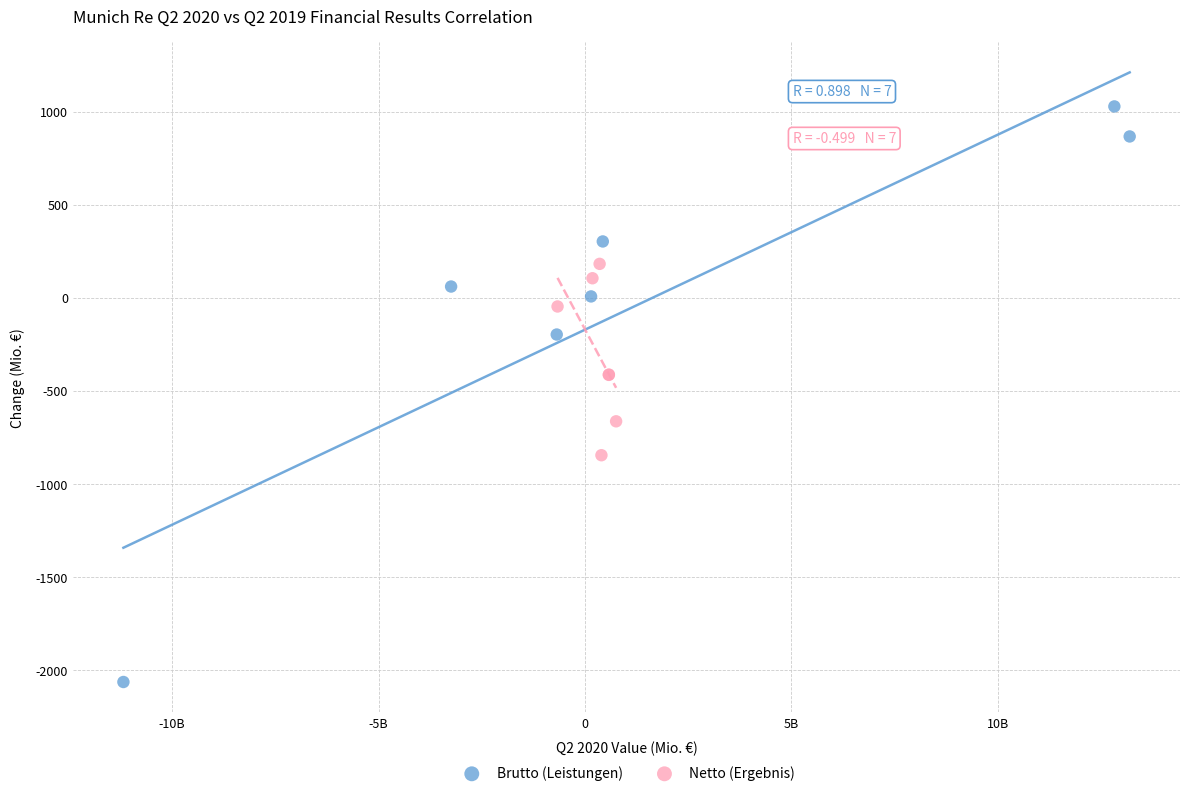

Which series reaches the maximum Y coordinate?

Brutto (Leistungen)